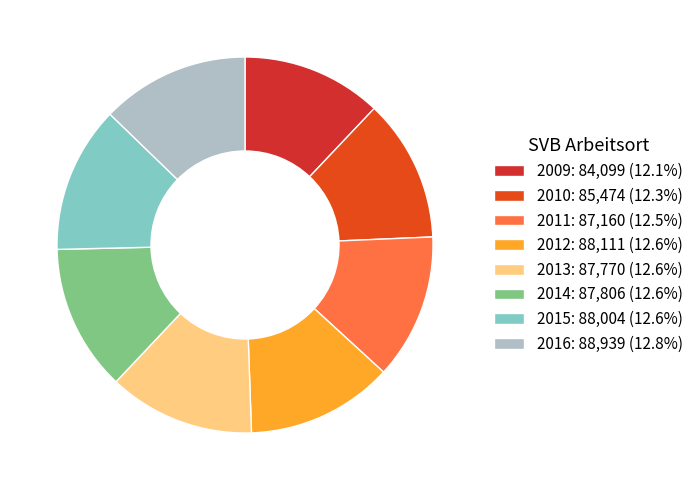

Which category has the smallest portion of the pie?

2009